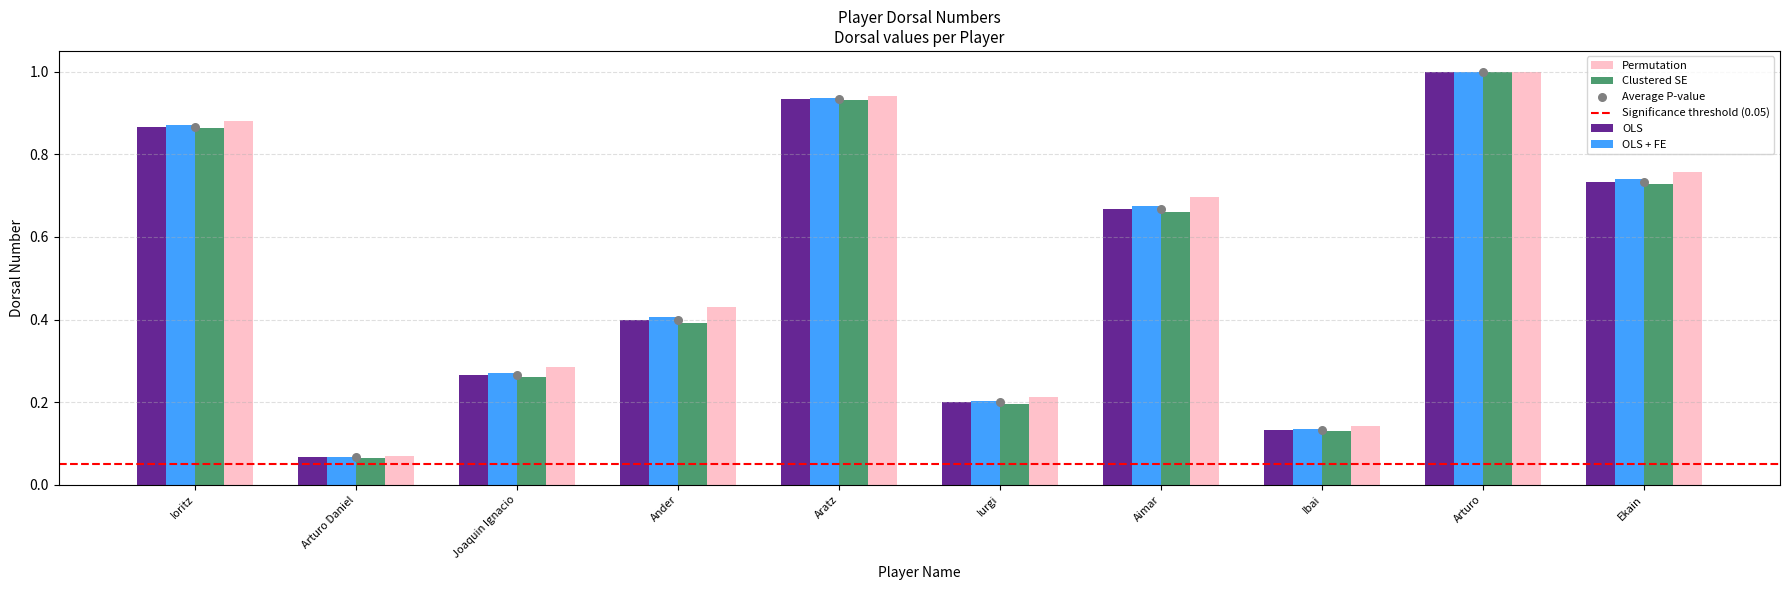

What is the total value across all series at Ekain?

2.9